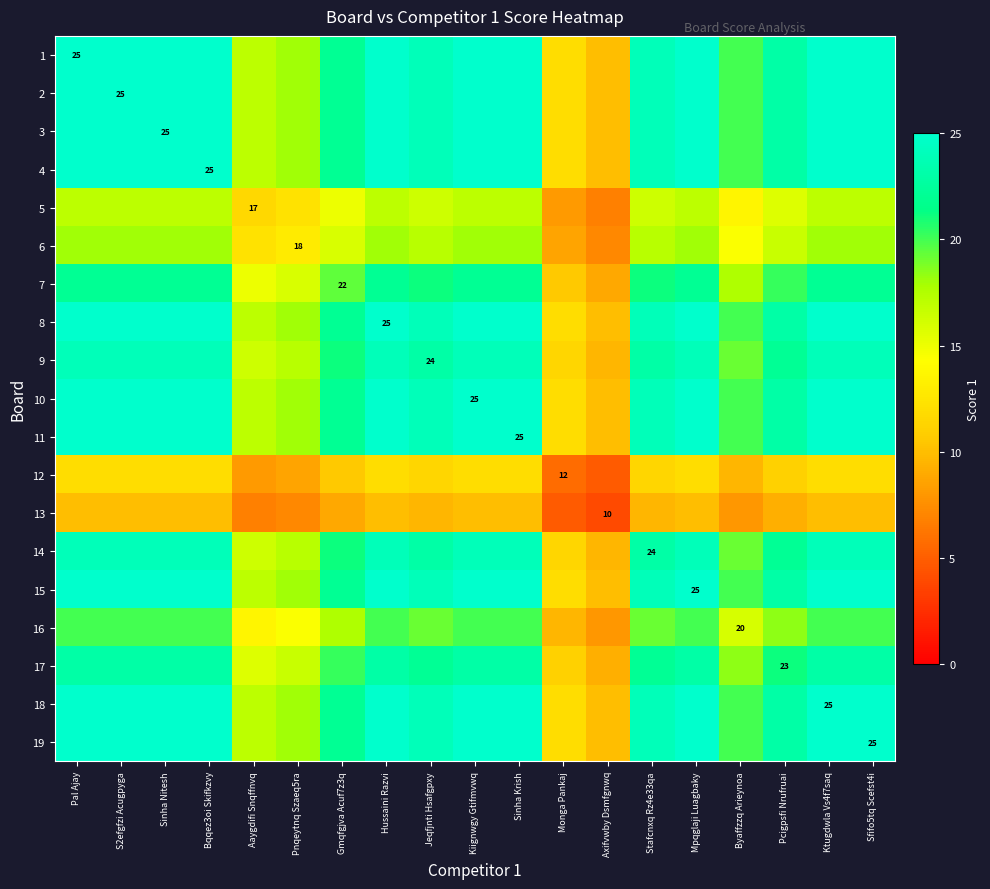

At which category is the sum across all series the highest?

Pal Ajay